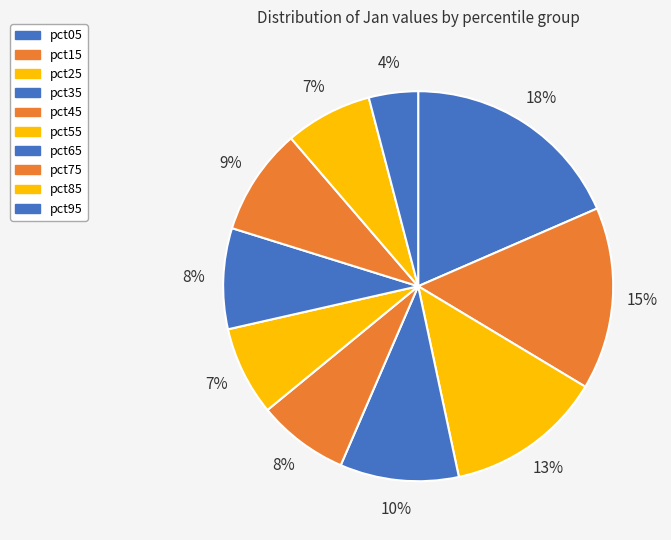

What is the total percentage of pct75 and pct05?

27.4%